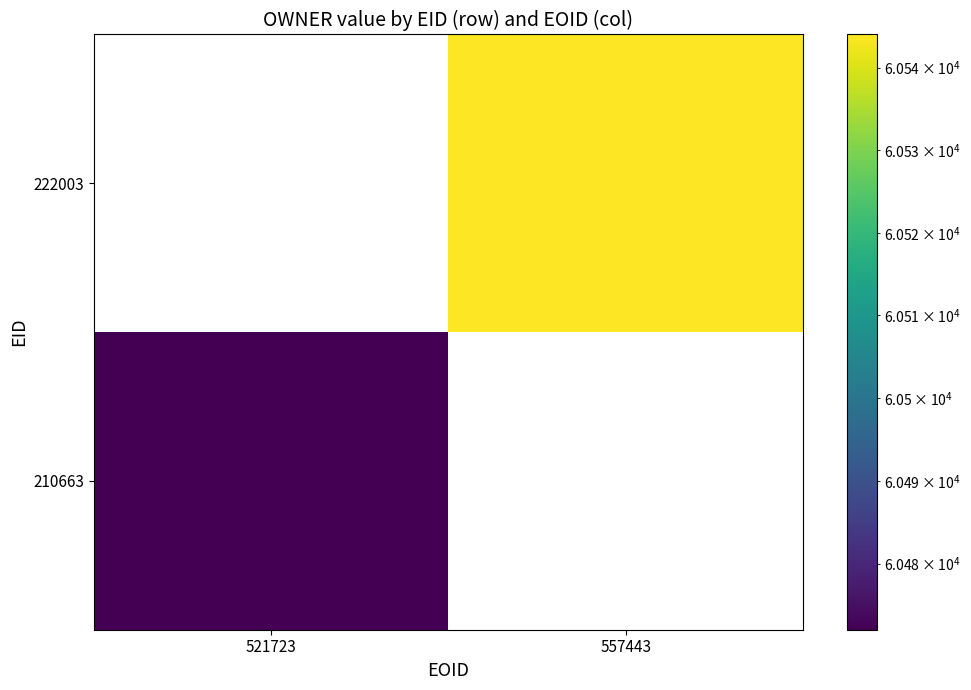

List the series in order of their overall mean, highest first.

210663, 222003